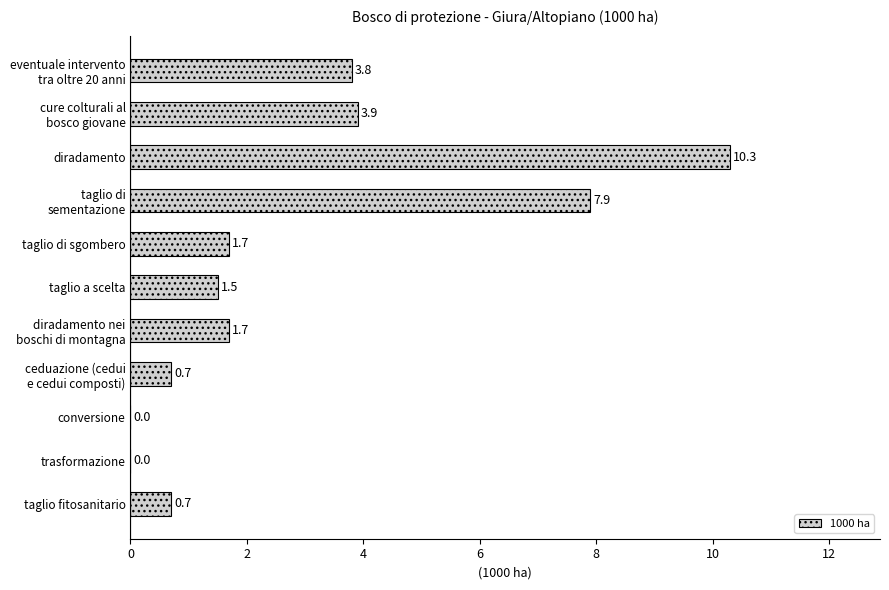

How many data points are above 1?

7